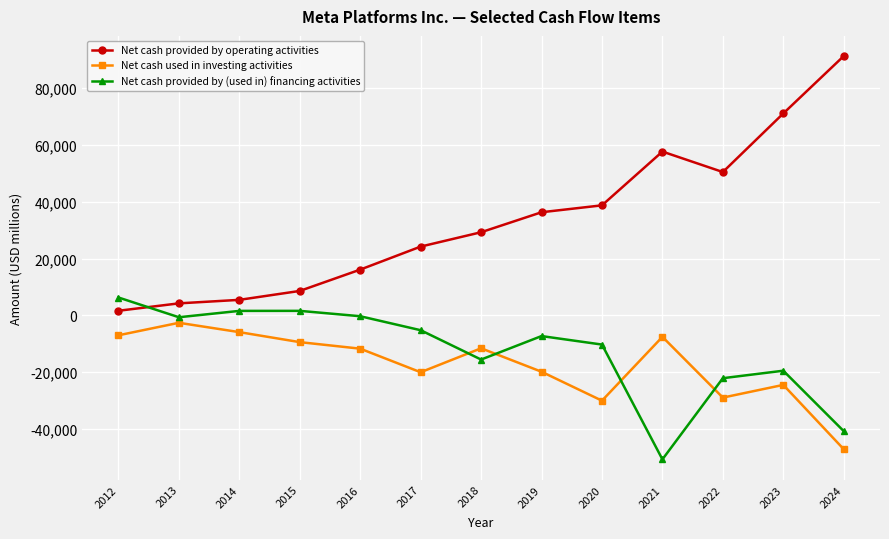

Rank the series at 2019 from lowest to highest value.

Net cash used in investing activities, Net cash provided by (used in) financing activities, Net cash provided by operating activities